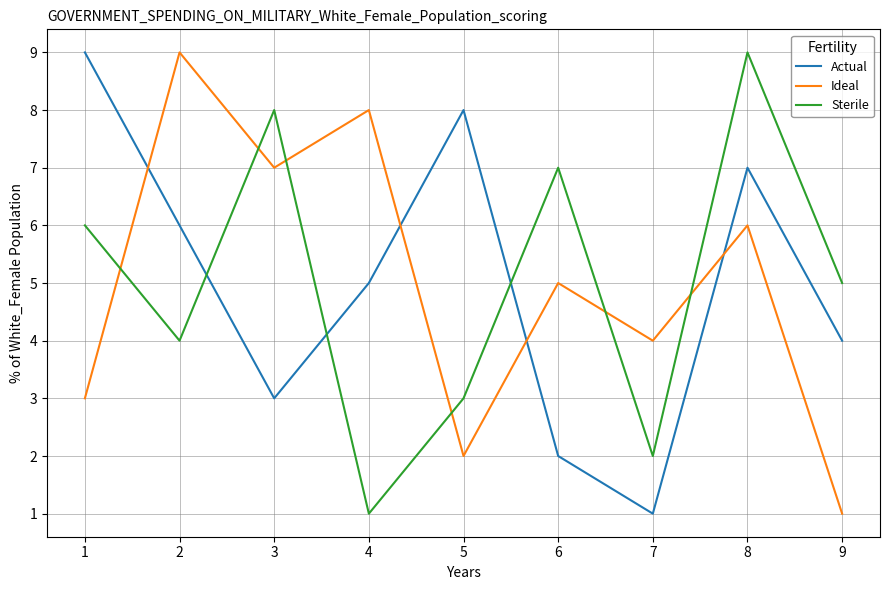

After their last crossing, which series has the higher values: Sterile or Ideal?

Sterile